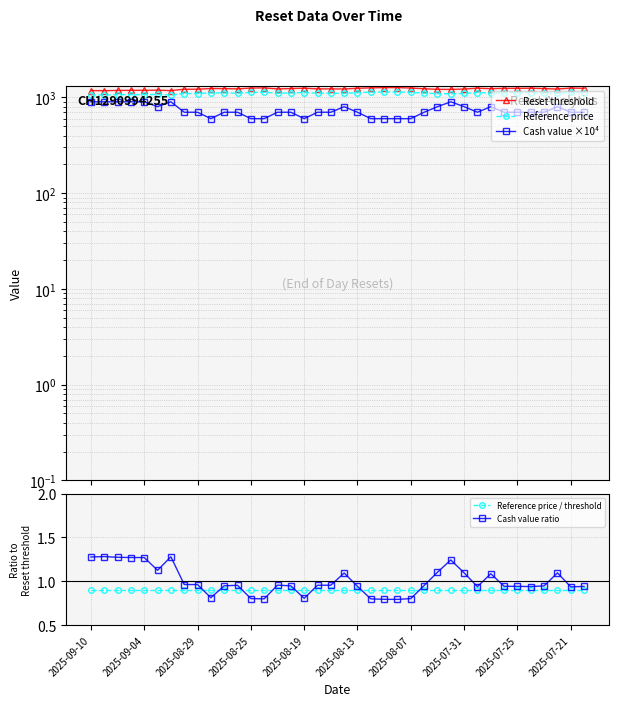

Is it true that Reference price / threshold equals 0.4 at 10?

False